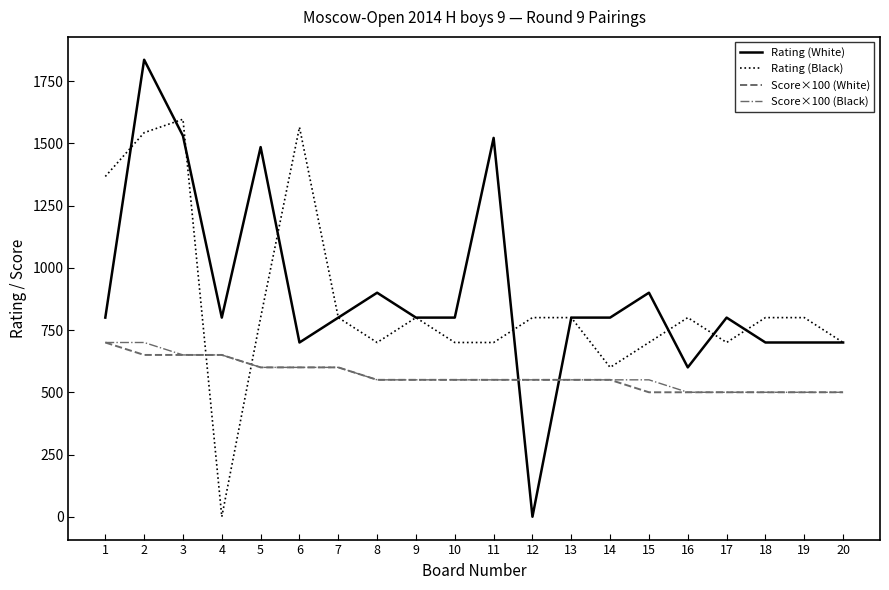

What is the maximum value for Score×100 (White)?

700